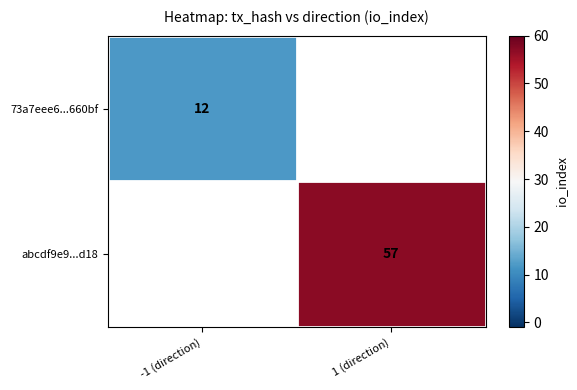

At how many categories does at least one series exceed 52?

1